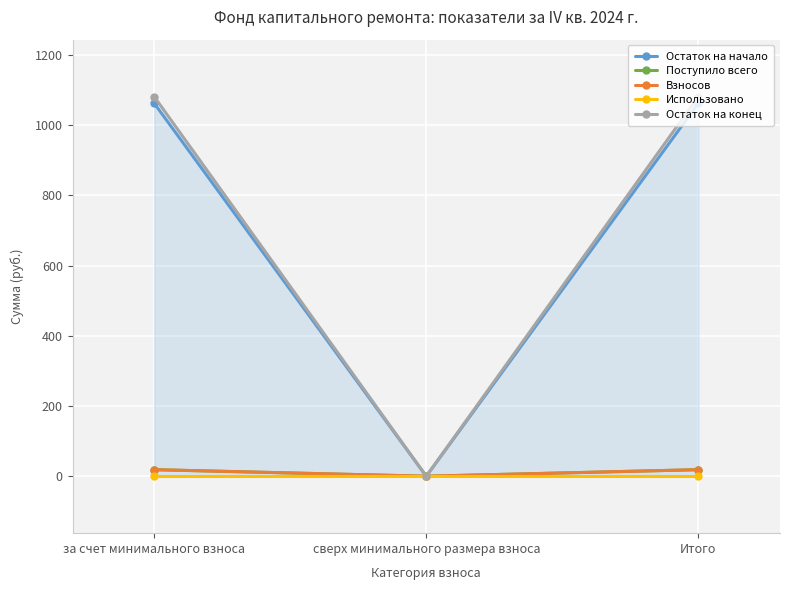

Count the number of data series in this chart.

5